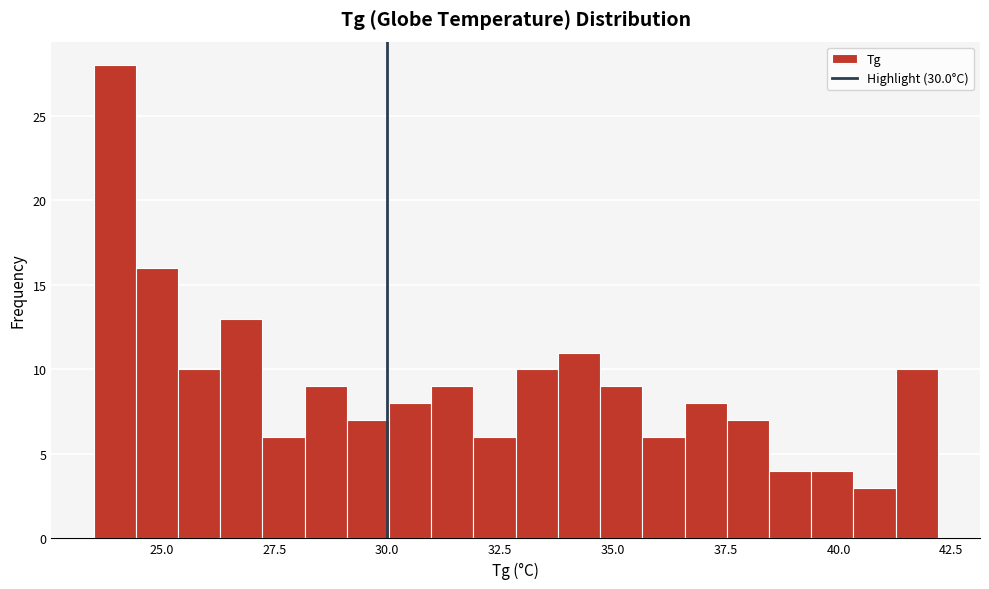

Around what value on the x-axis is the tallest bar? Give the approximate position of its centre, as read against the axis.

24.0